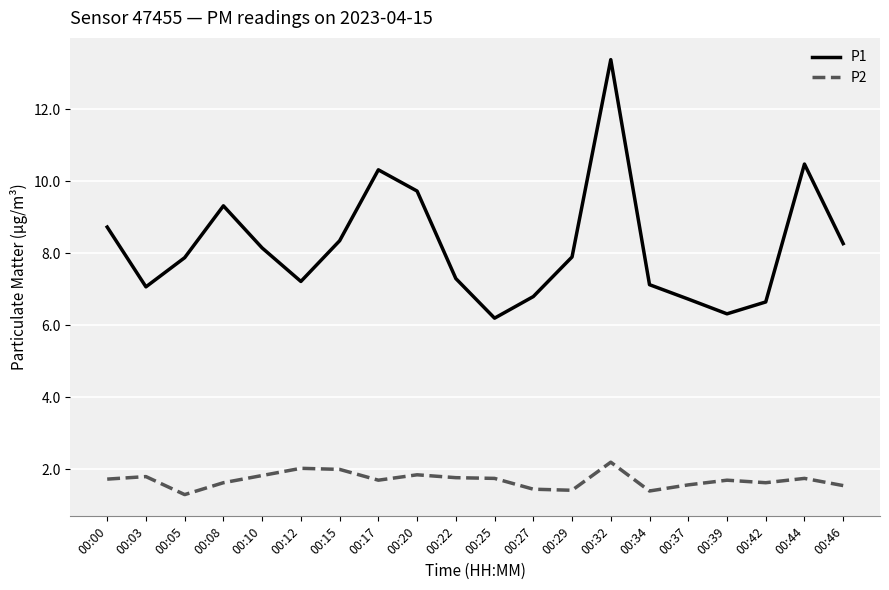

True or false: P1 has a value of 2.2 at 00:25.

False